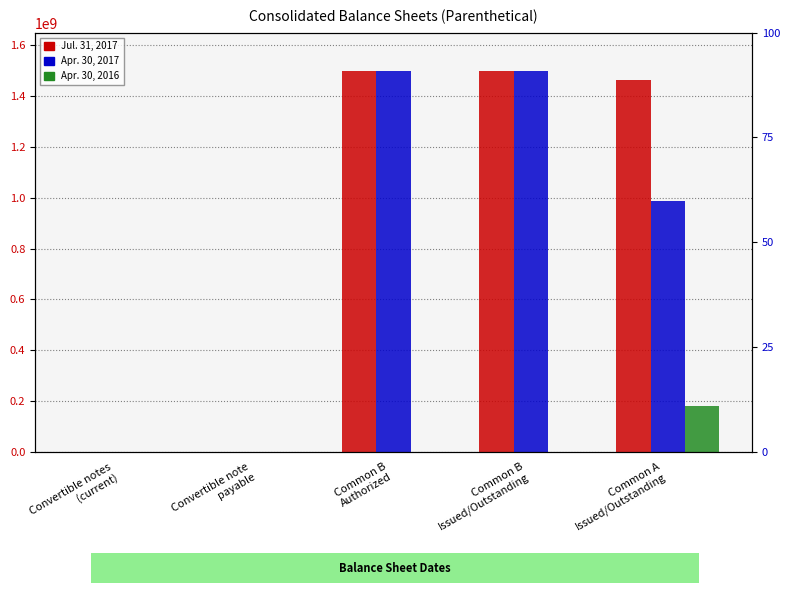

Count the number of data series in this chart.

3